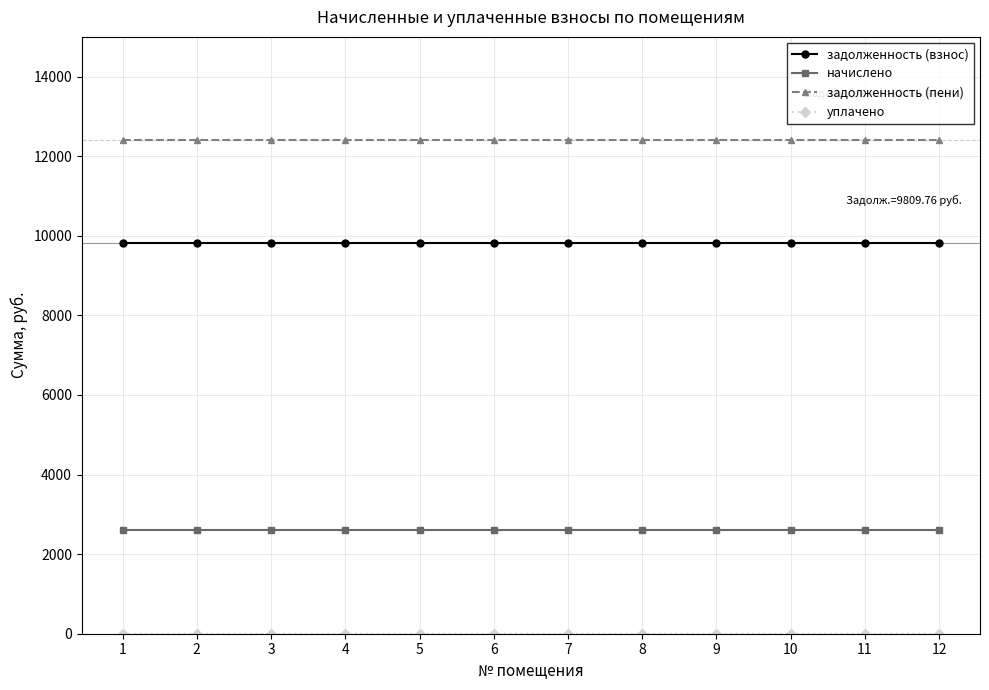

True or false: задолженность (пени) and задолженность (взнос) cross at least once.

False